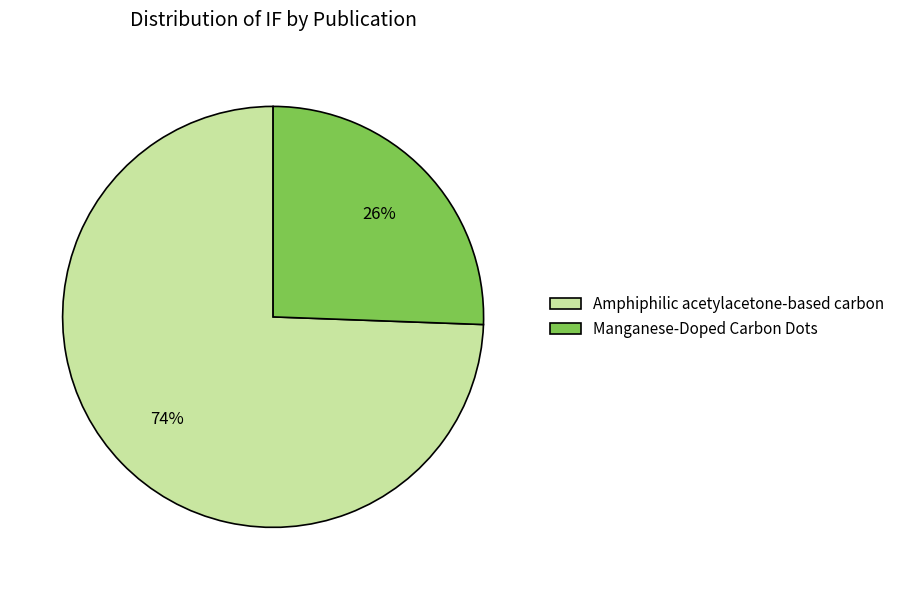

Which category has the biggest portion of the pie?

Amphiphilic acetylacetone-based carbon